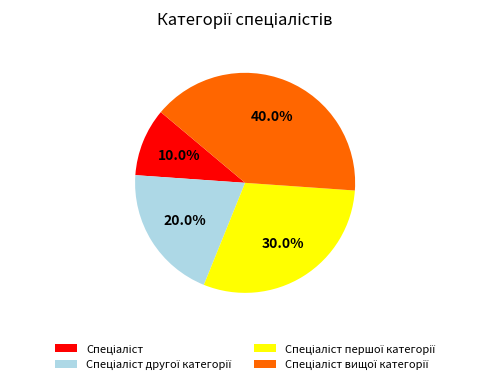

Count the number of slices in the pie.

4